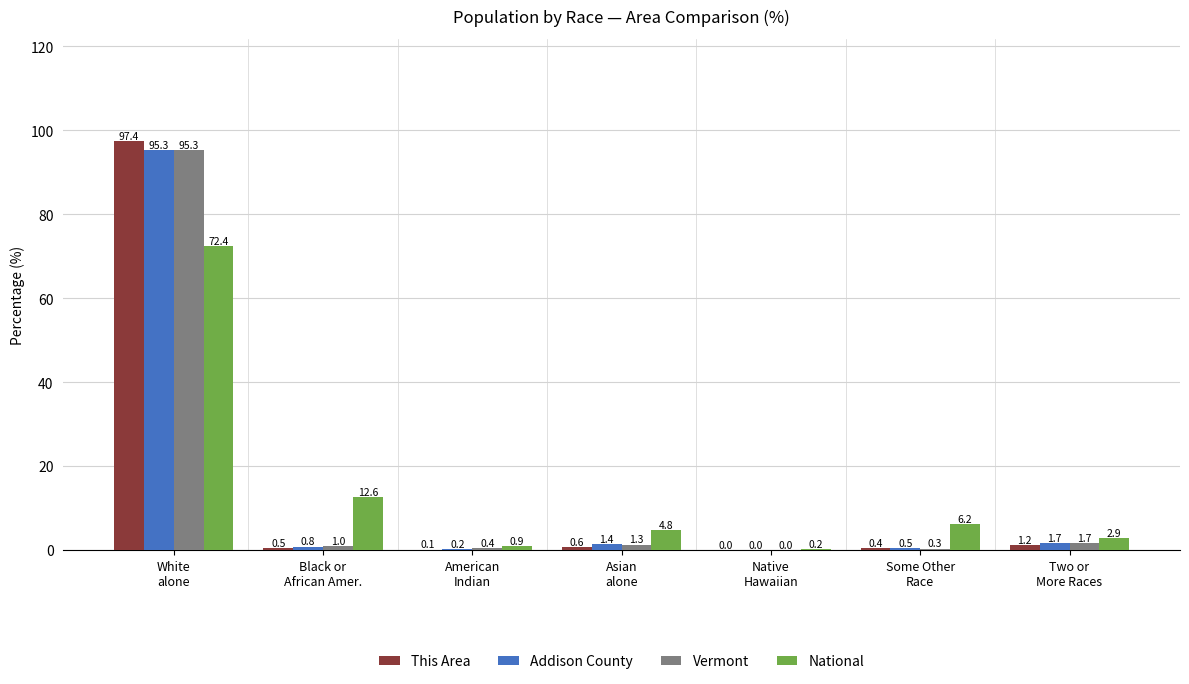

Reading left to right, extract all data points from this chart.

This Area: White
alone=97.4	Black or
African Amer.=0.5	American
Indian=0.1	Asian
alone=0.6	Native
Hawaiian=0.0	Some Other
Race=0.4	Two or
More Races=1.2
Addison County: White
alone=95.3	Black or
African Amer.=0.8	American
Indian=0.2	Asian
alone=1.4	Native
Hawaiian=0.0	Some Other
Race=0.5	Two or
More Races=1.7
Vermont: White
alone=95.3	Black or
African Amer.=1.0	American
Indian=0.4	Asian
alone=1.3	Native
Hawaiian=0.0	Some Other
Race=0.3	Two or
More Races=1.7
National: White
alone=72.4	Black or
African Amer.=12.6	American
Indian=0.9	Asian
alone=4.8	Native
Hawaiian=0.2	Some Other
Race=6.2	Two or
More Races=2.9